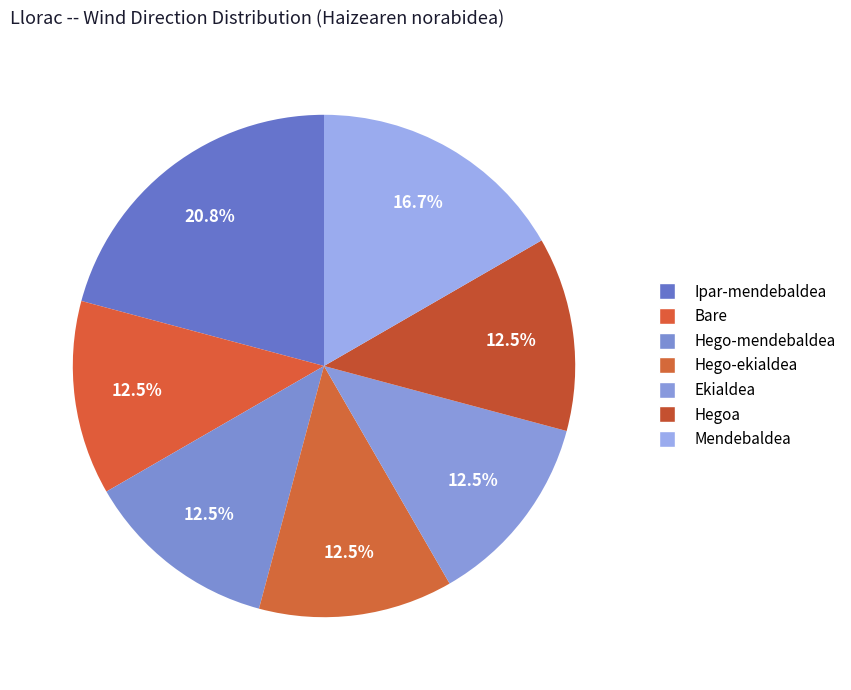

How many segments does this pie chart have?

7